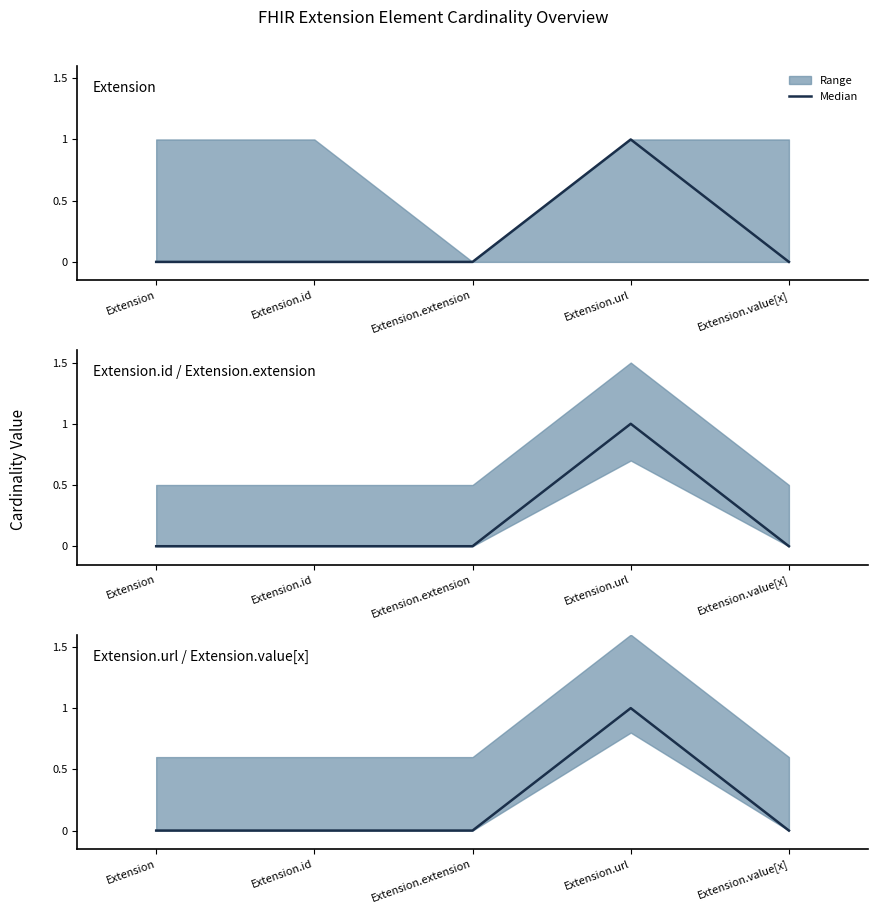

What is the label of the 3rd point from the right?

Extension.extension